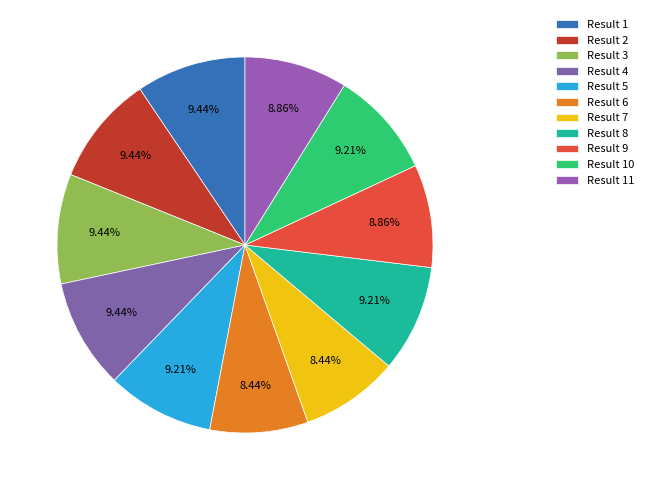

How many segments does this pie chart have?

11